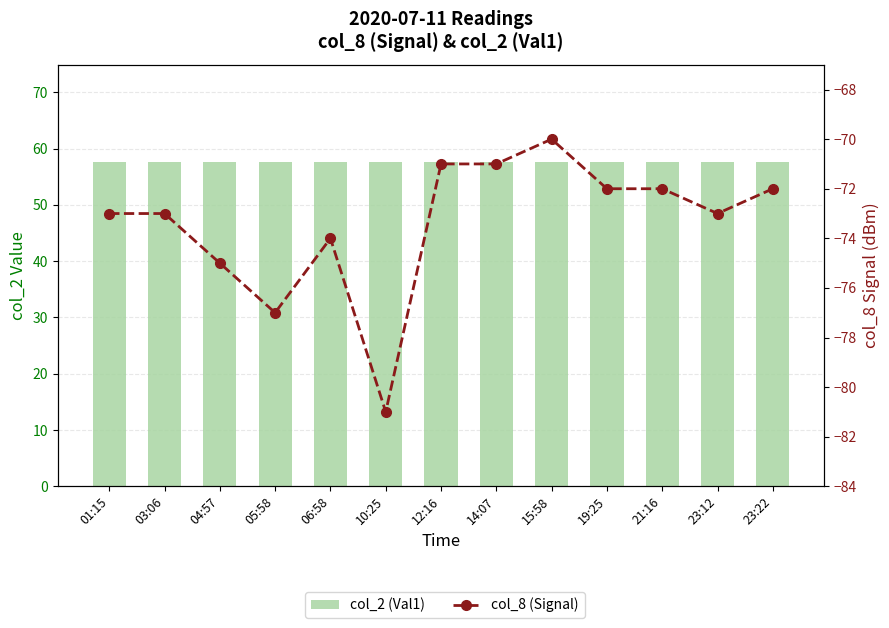

Rank the series at 14:07 from lowest to highest value.

col_8 (Signal), col_2 (Val1)